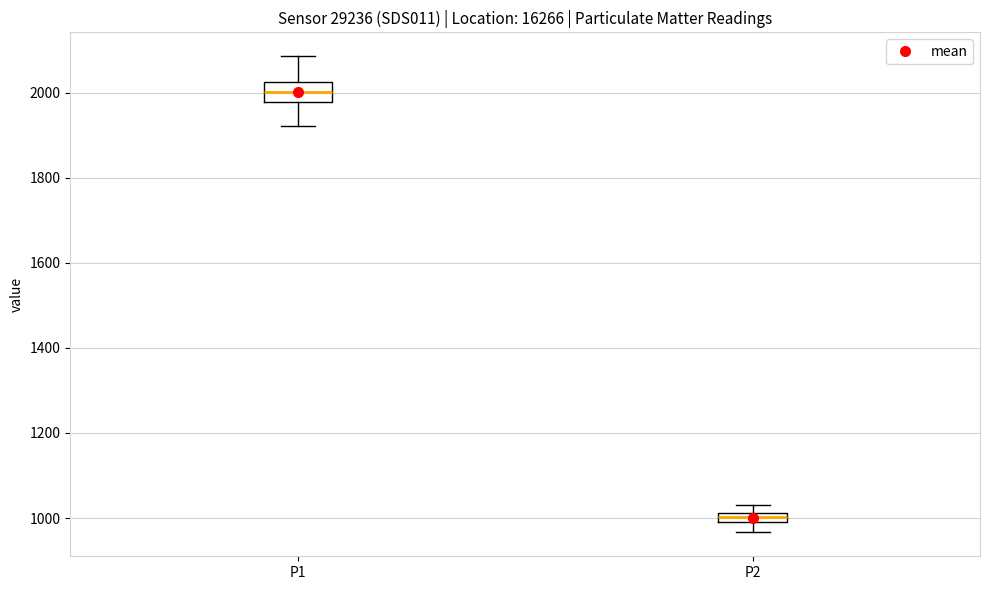

Which box is the tallest, from its lower edge to its upper edge?

P1